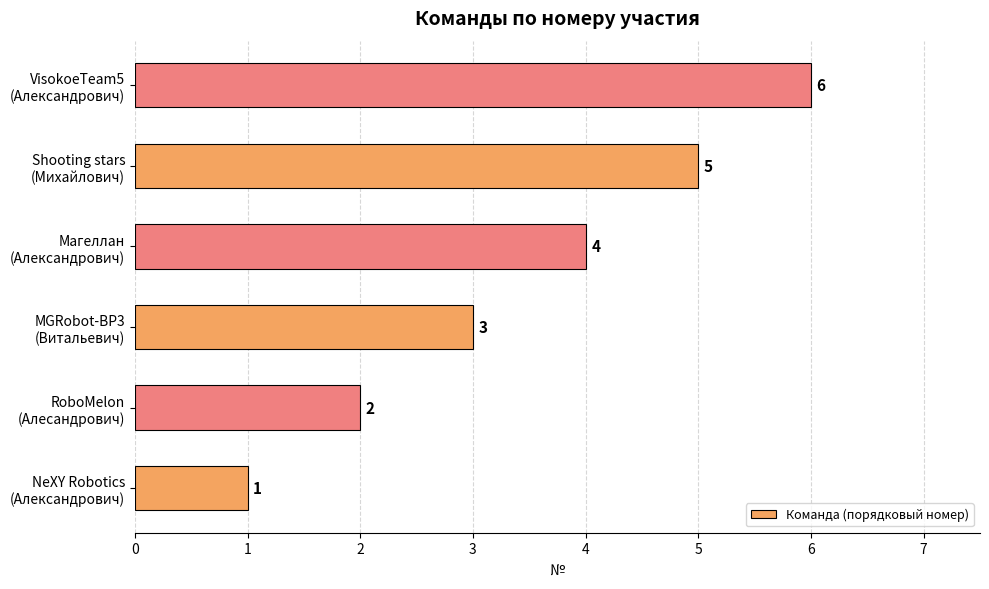

Count the values in the range 2 to 5.

4